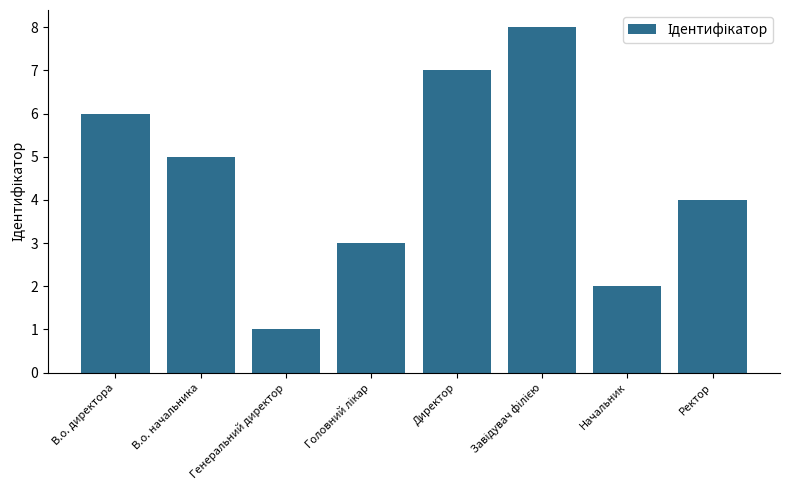

Which label corresponds to the smallest value in the chart?

Генеральний директор